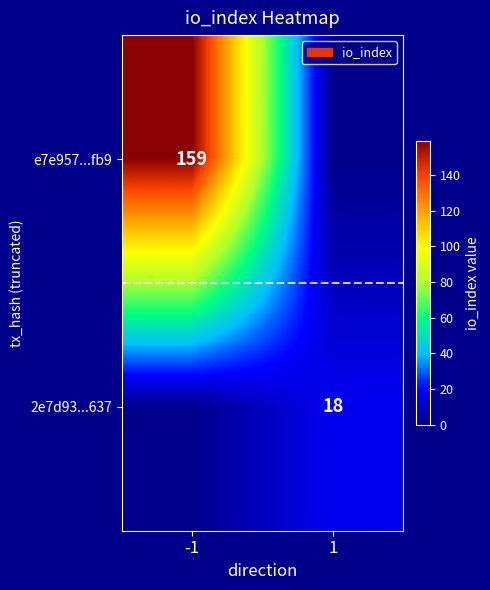

Is it true that e7e957...fb9 equals 159 at -1?

True